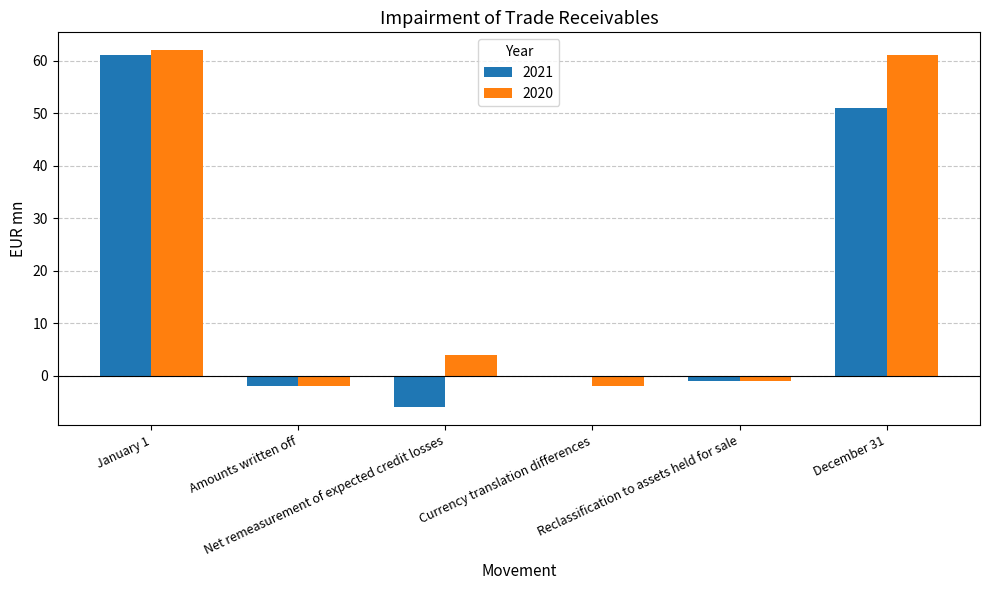

What is the maximum value shown in the chart?

62